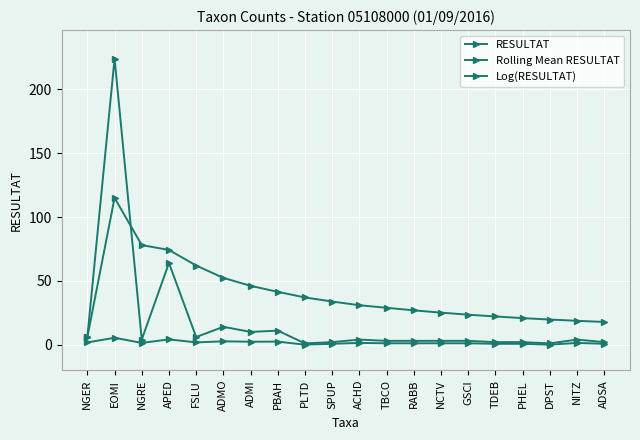

Is this an area chart (filled region under the line)?

No